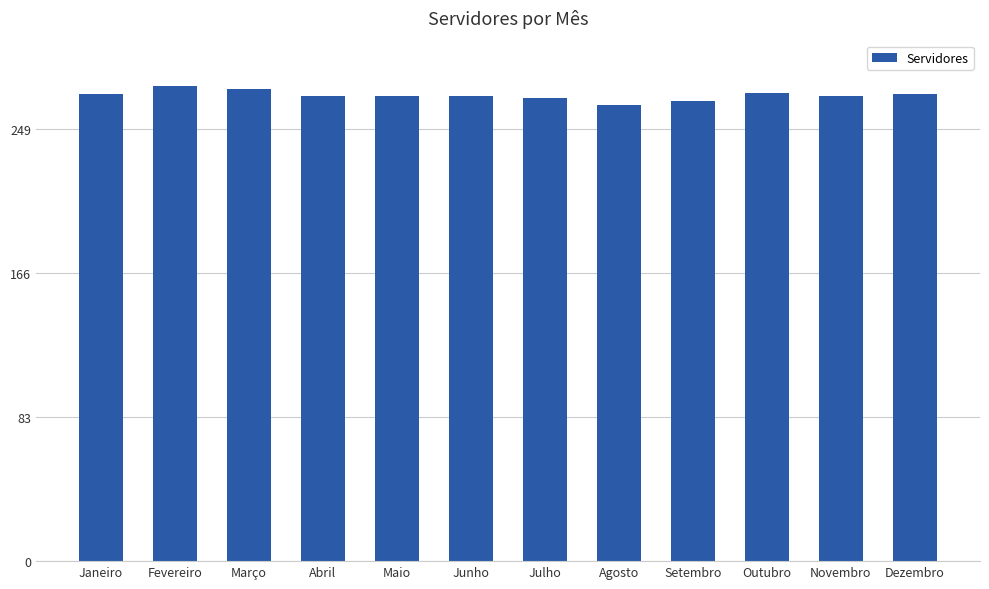

The value at Setembro is 265. True or false?

True